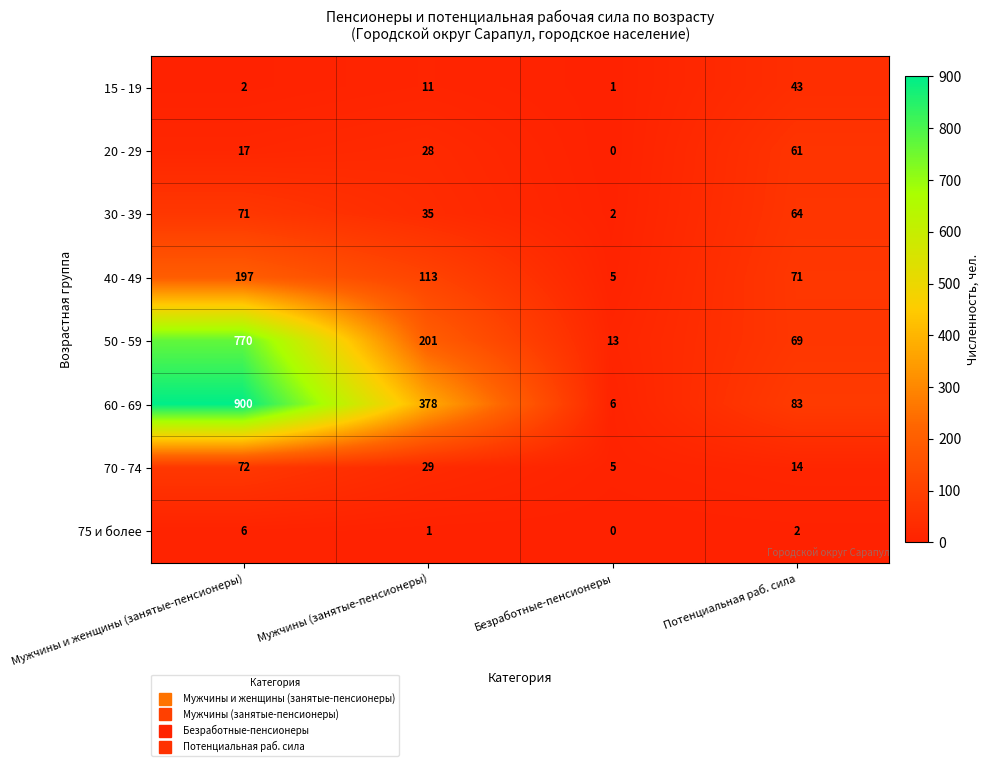

Rank the series at Мужчины (занятые-пенсионеры) from lowest to highest value.

75 и более, 15 - 19, 20 - 29, 70 - 74, 30 - 39, 40 - 49, 50 - 59, 60 - 69